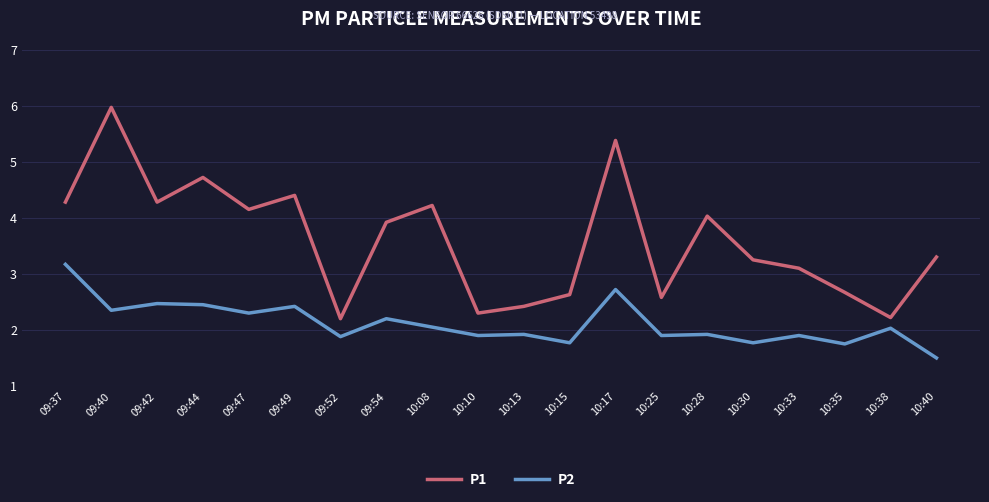

Which series has the largest range (max minus min)?

P1